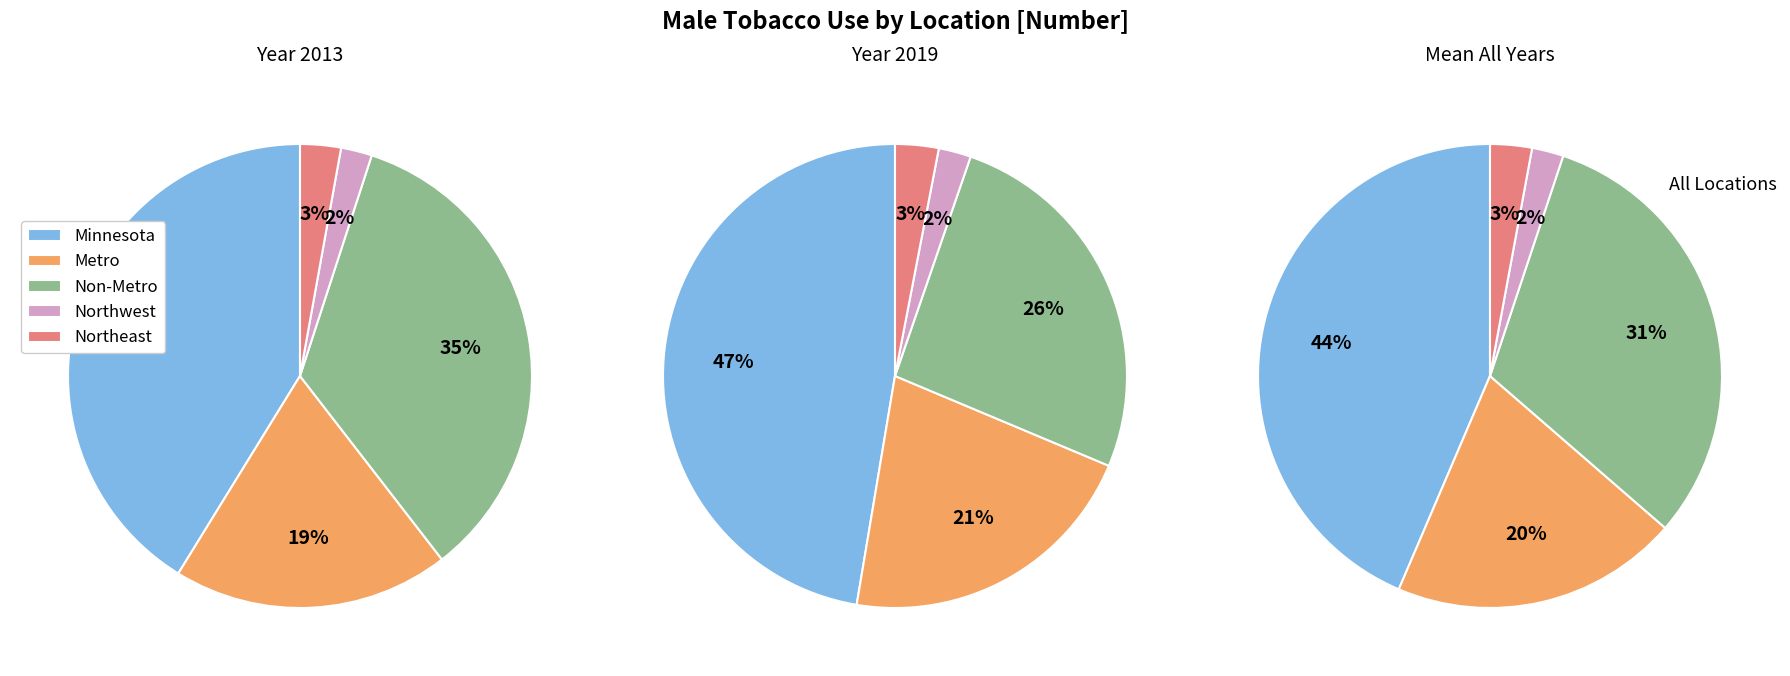

Count the number of slices in the pie.

5